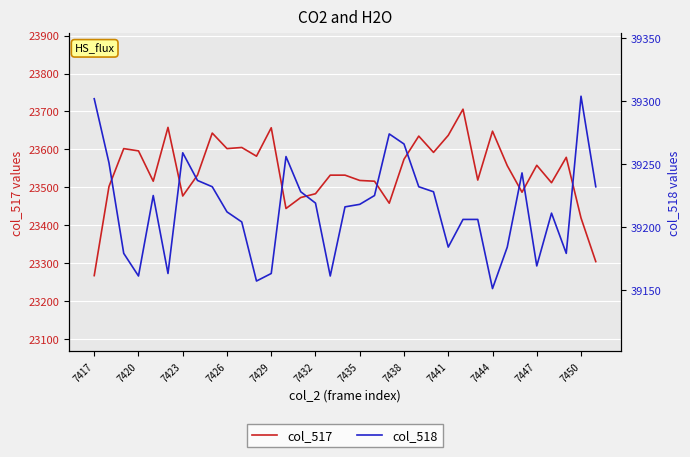

At how many categories does at least one series exceed 30215?

35